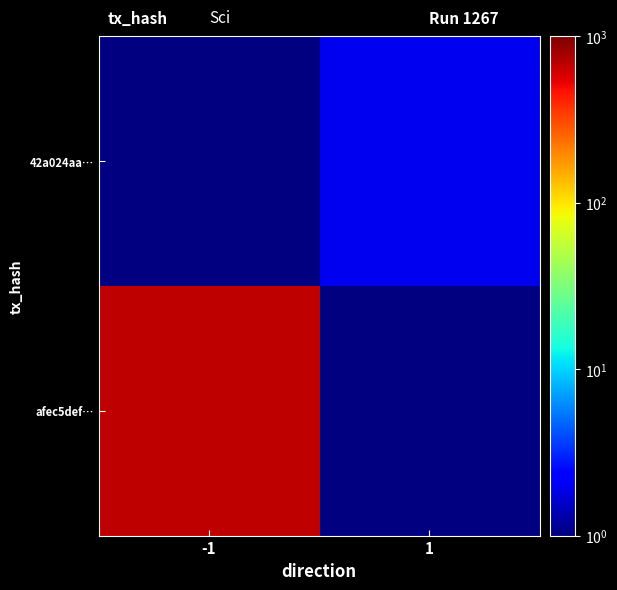

Is it true that 42a024aa… equals 3.5 at 1?

False